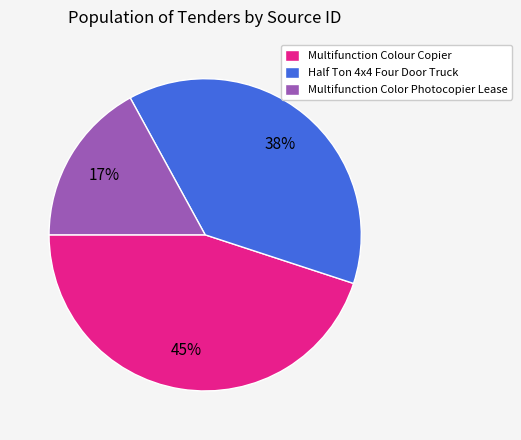

Which slice is the largest?

Multifunction Colour Copier